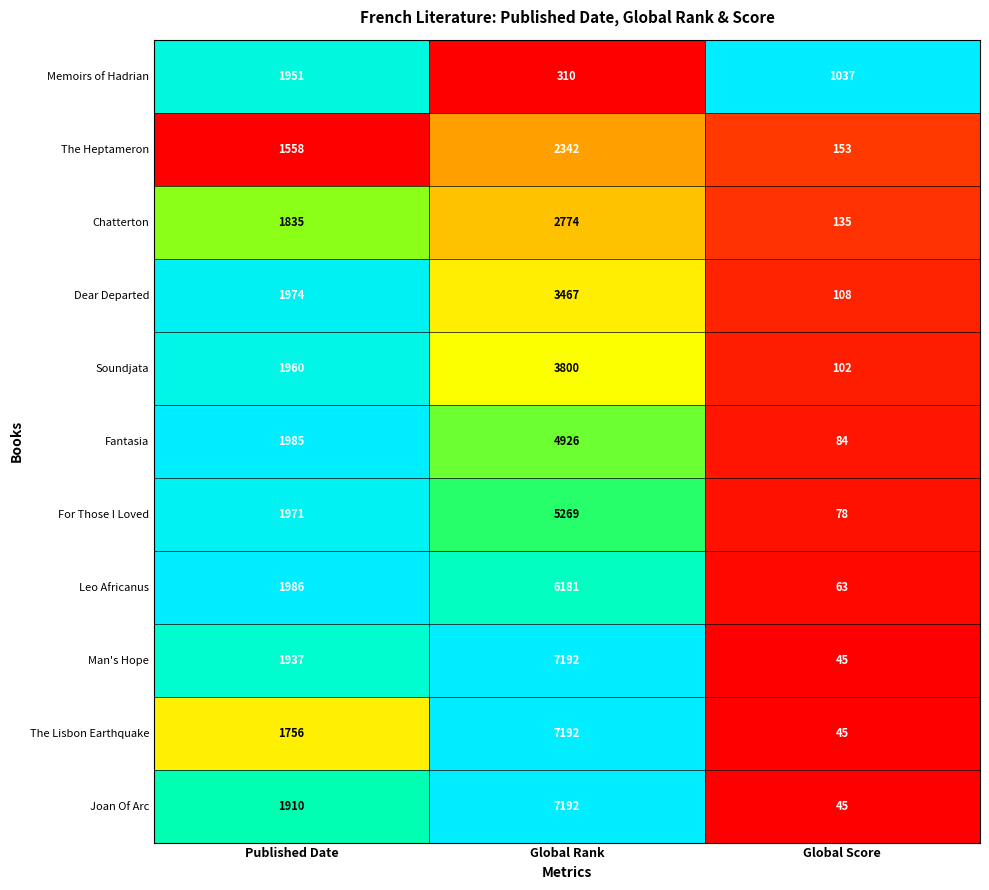

List the labels in order of Joan Of Arc value, smallest first.

Global Score, Published Date, Global Rank